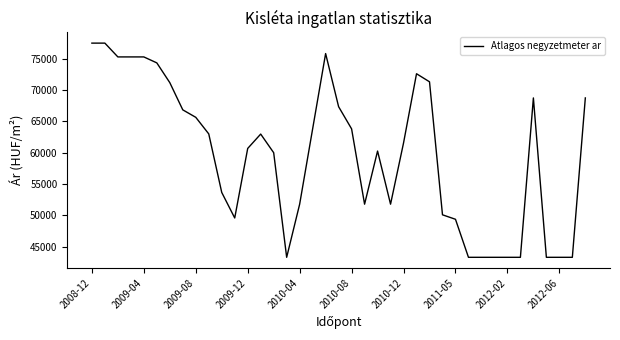

What is the minimum value shown in the chart?

43303